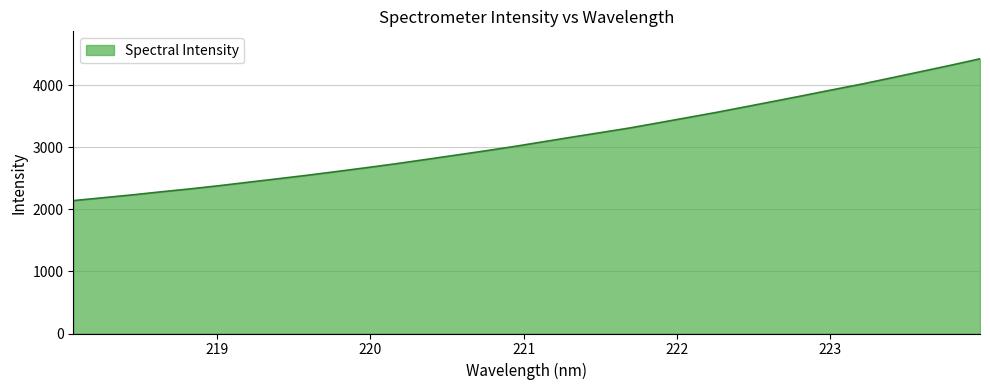

What is the difference between the maximum and minimum values?

2287.0